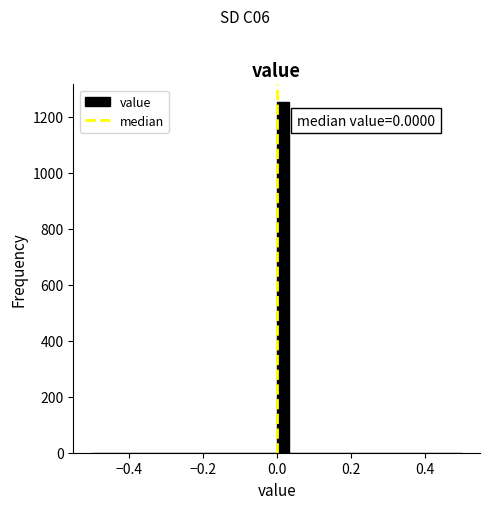

Around what value on the x-axis is the tallest bar? Give the approximate position of its centre, as read against the axis.

0.02